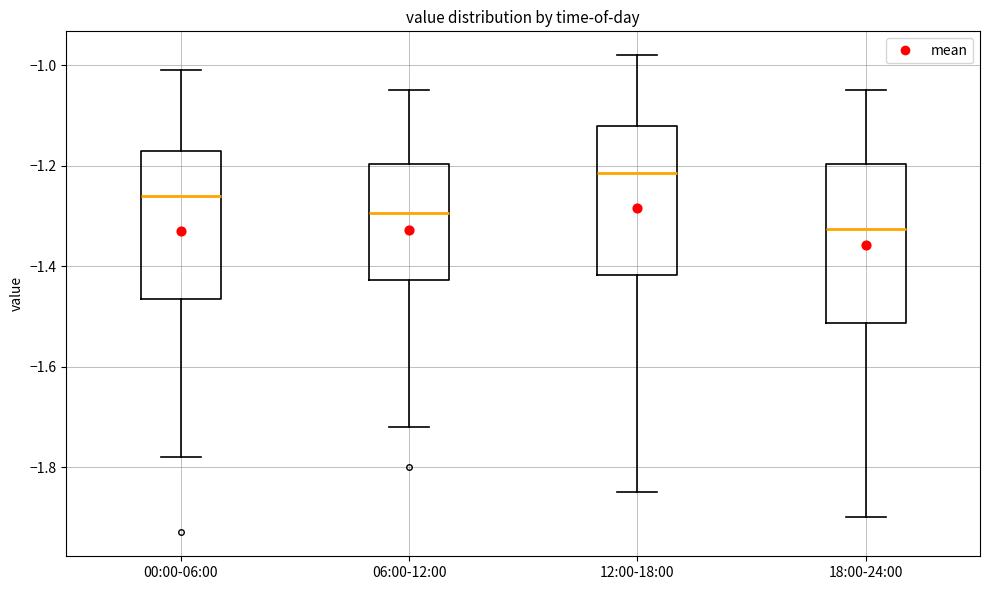

Reading left to right, read every box against the y-axis: the position of its median line, the range the box covers, and the ends of its whiskers. The values are not printed on the chart, so give them approximately, as read against the axis.

00:00-06:00: median -1.26, box -1.46 to -1.16, whiskers -1.78 to -1.00
06:00-12:00: median -1.30, box -1.42 to -1.20, whiskers -1.72 to -1.04
12:00-18:00: median -1.22, box -1.42 to -1.12, whiskers -1.84 to -0.98
18:00-24:00: median -1.32, box -1.52 to -1.20, whiskers -1.90 to -1.04